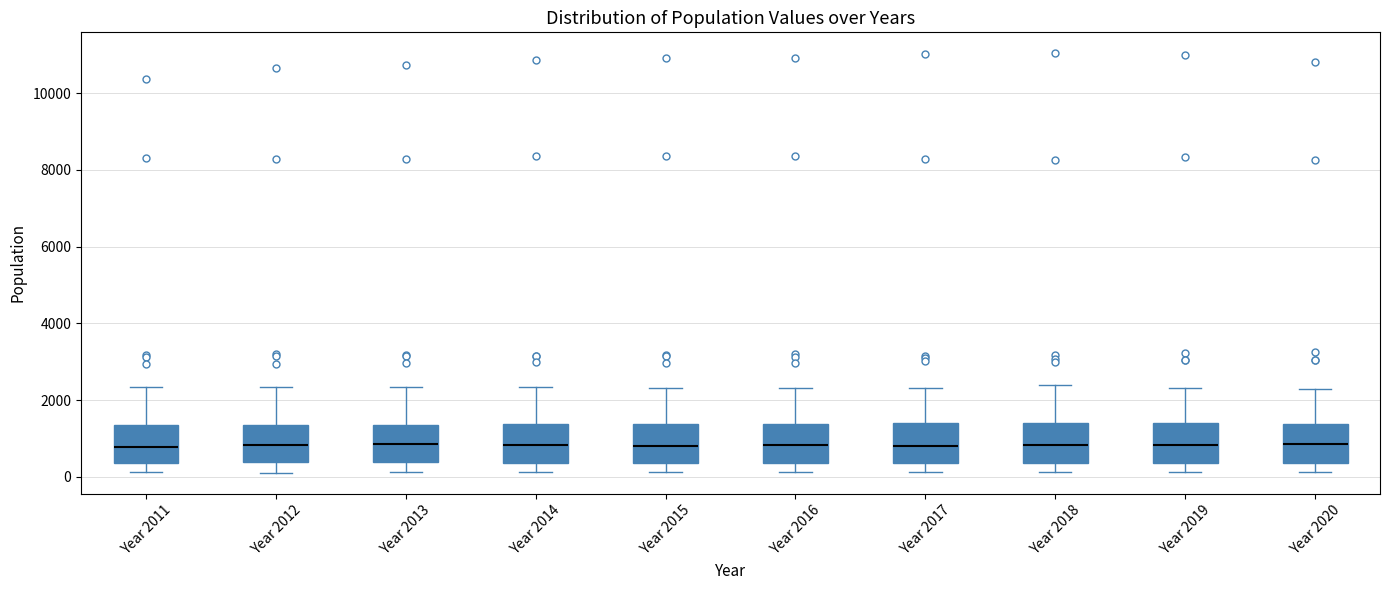

Where is the lower edge of the box for Year 2017 on the y-axis? The values are not printed on the chart, so give them approximately, as read against the axis.

400